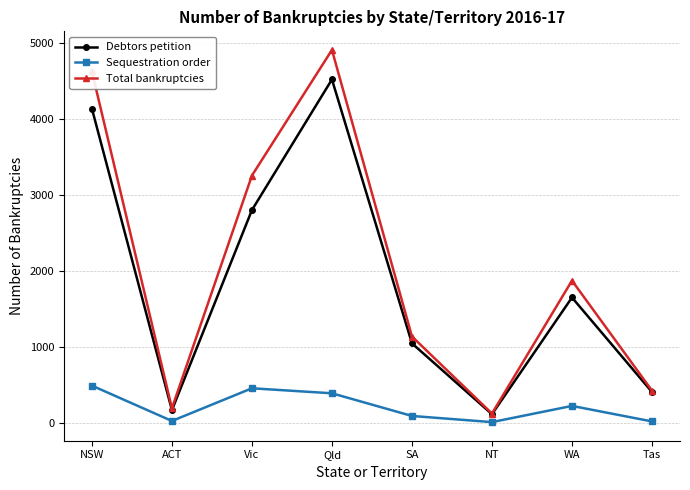

What are all the series names shown in the legend?

Debtors petition, Sequestration order, Total bankruptcies